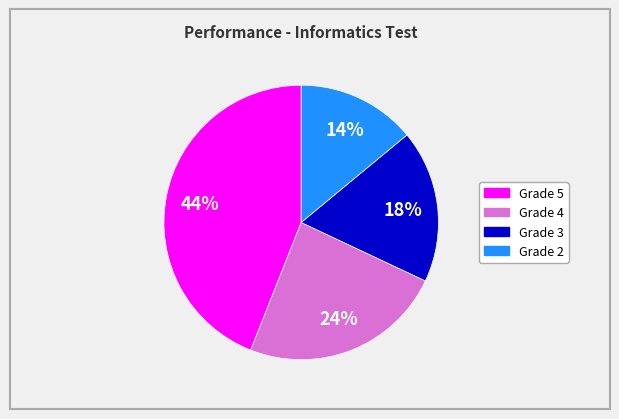

Is there any slice that represents more than half of the pie?

No